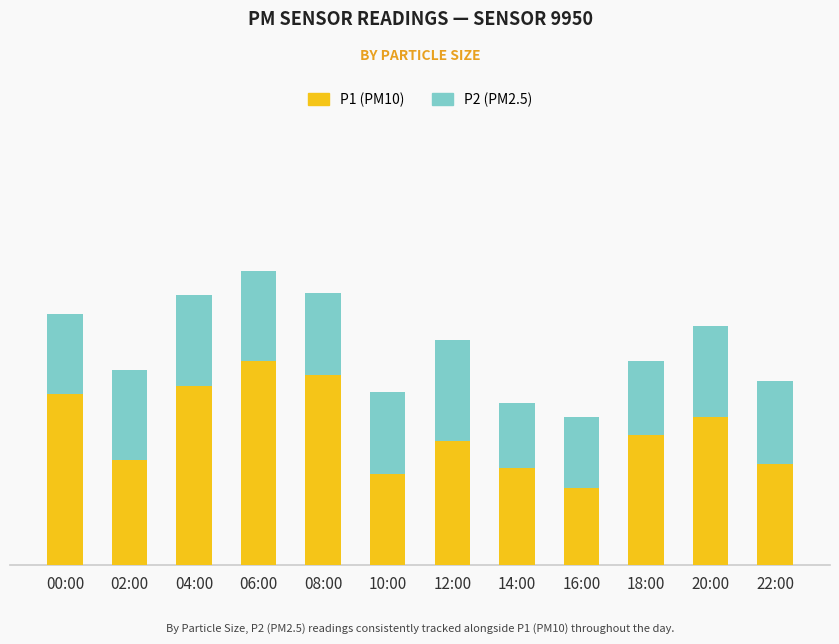

Rank the series by their maximum value, from highest to lowest.

P1 (PM10), P2 (PM2.5)